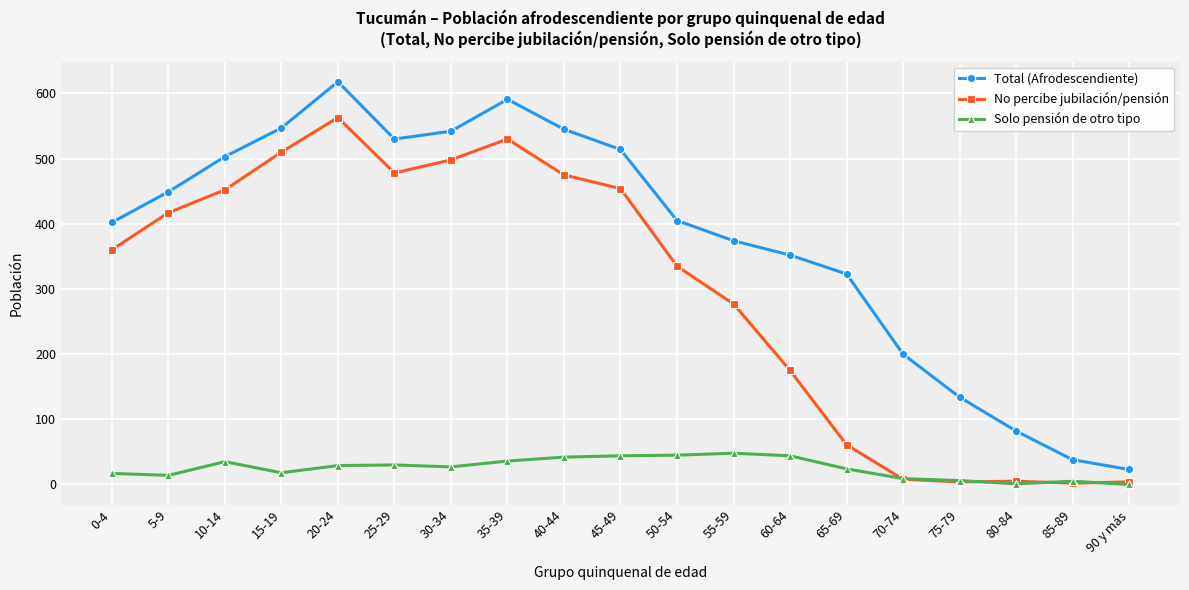

Rank the series by their maximum value, from lowest to highest.

Solo pensión de otro tipo, No percibe jubilación/pensión, Total (Afrodescendiente)